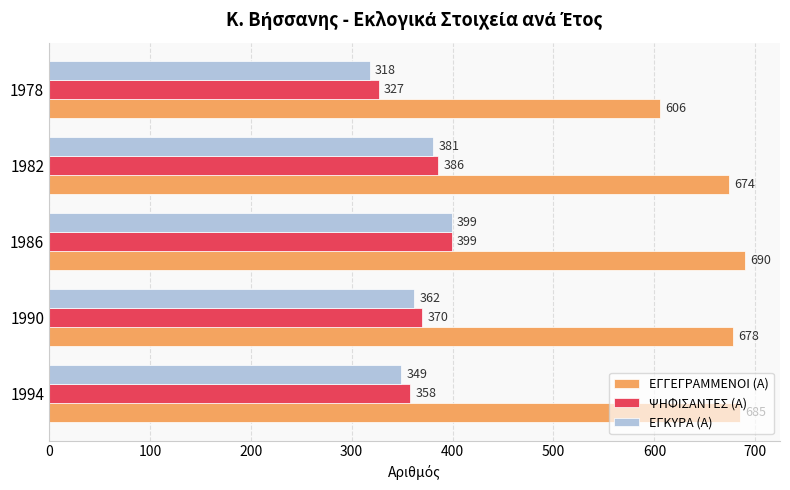

Read the ΕΓΓΕΓΡΑΜΜΕΝΟΙ (Α) value at 1994.

685